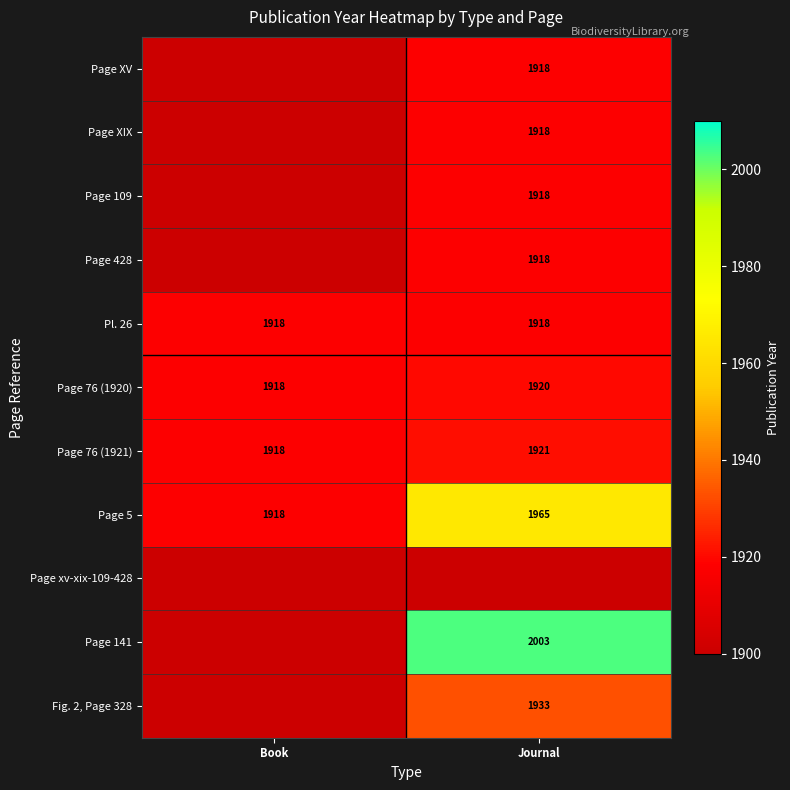

What is the average value of the Page 76 (1920) series?

1919